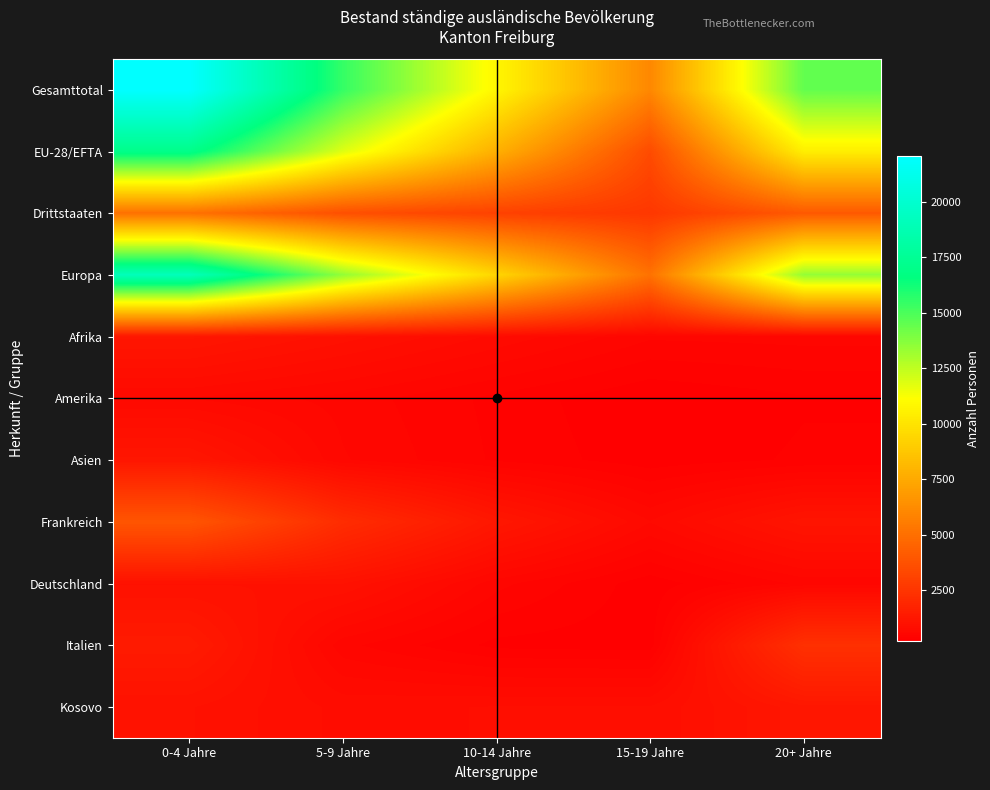

Which series changed the most between 0-4 Jahre and 20+ Jahre?

Gesamttotal